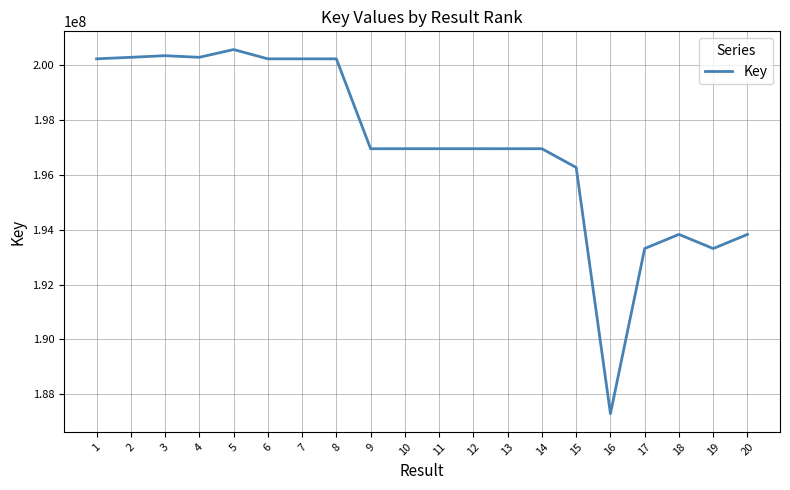

What value does the data have at 16, to the nearest 50?

187294500